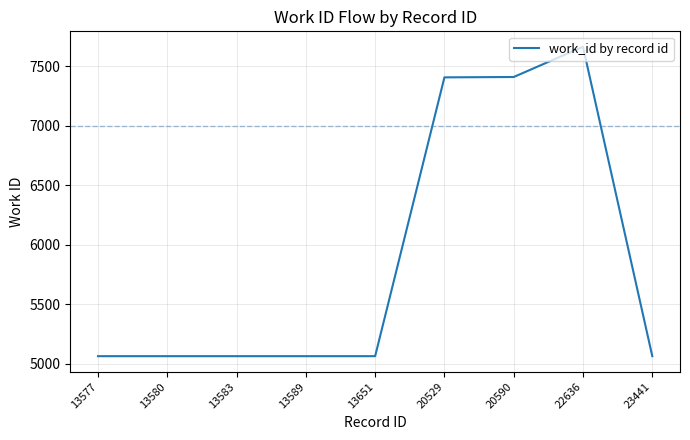

What is the greatest value displayed?

7665